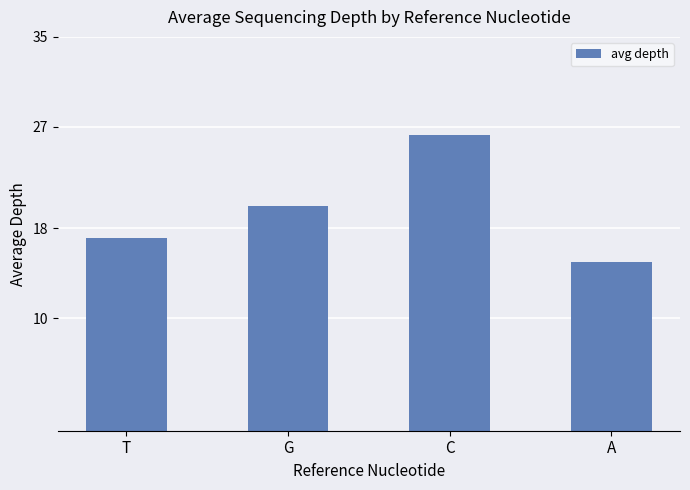

At which category does the chart reach its peak across all series?

C